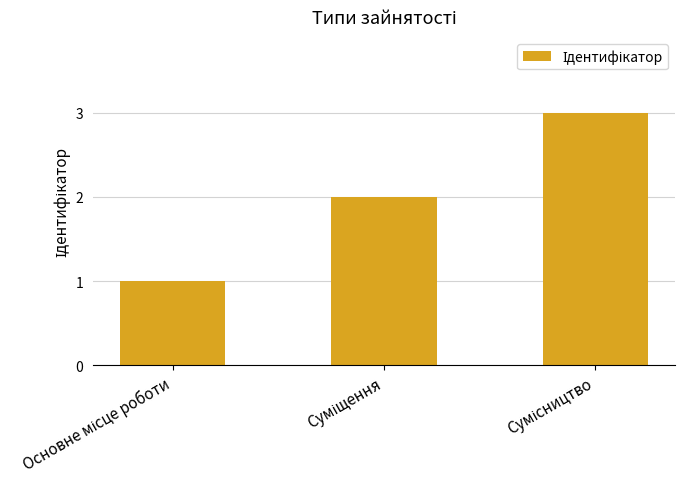

What is the greatest value displayed?

3